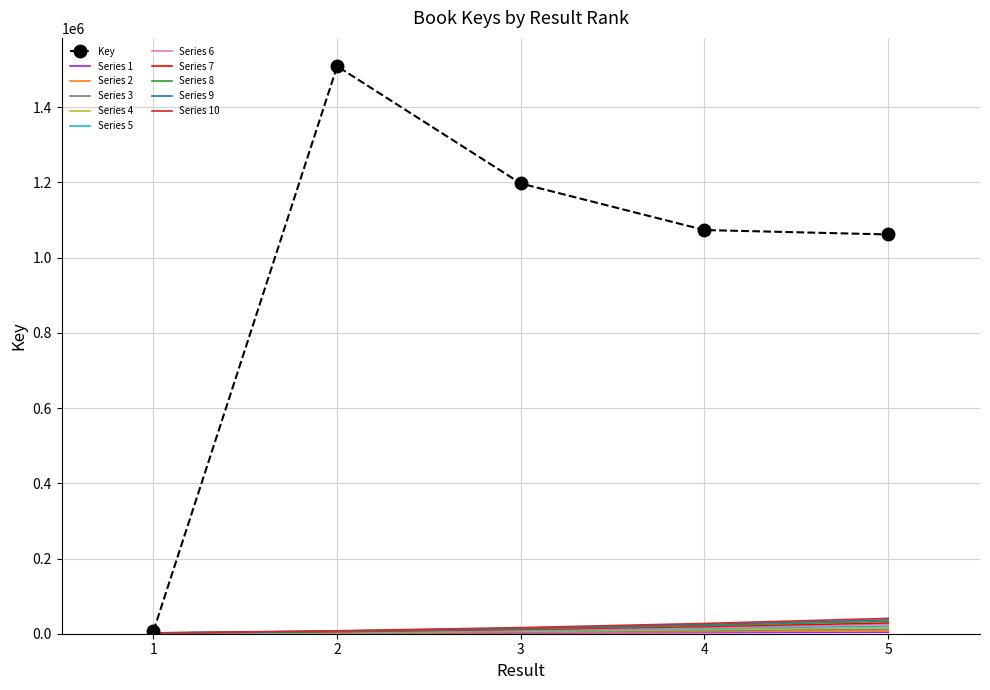

What is the maximum value shown in the chart?

1508918.0